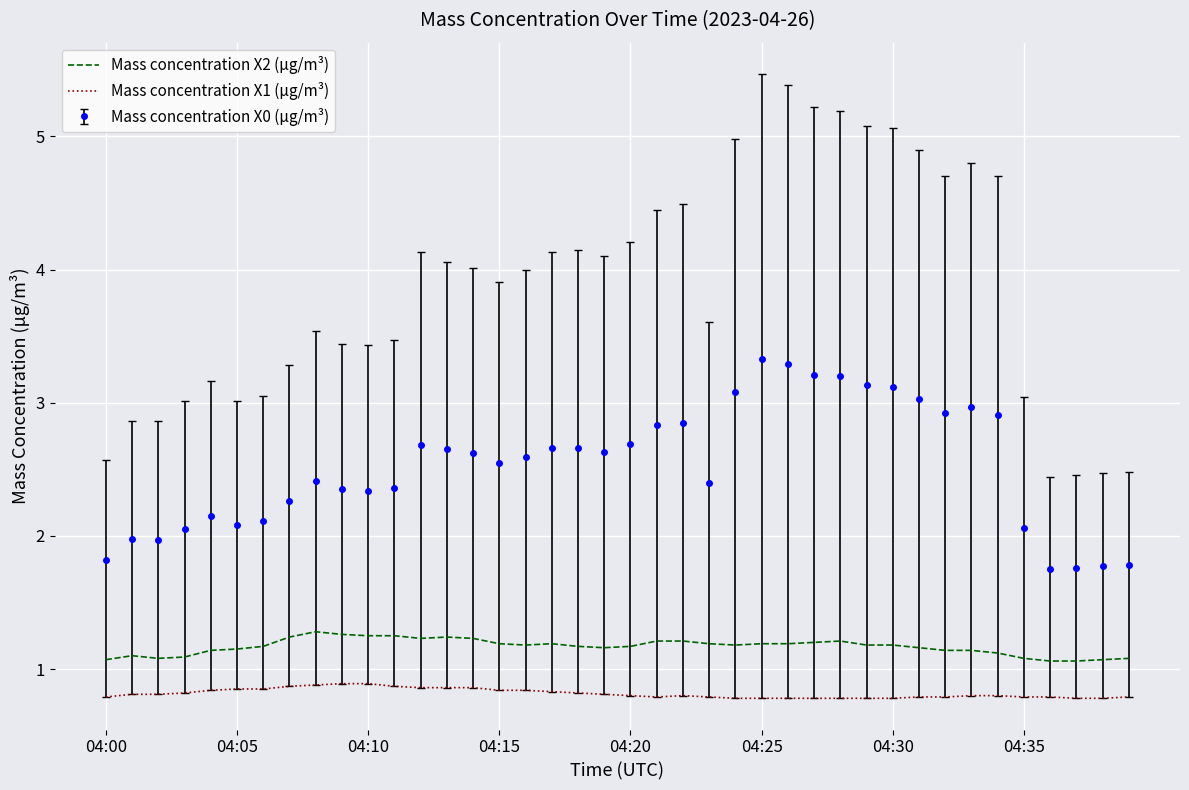

List the series in order of their overall mean, highest first.

Mass concentration X0 (μg/m³), Mass concentration X2 (μg/m³), Mass concentration X1 (μg/m³)